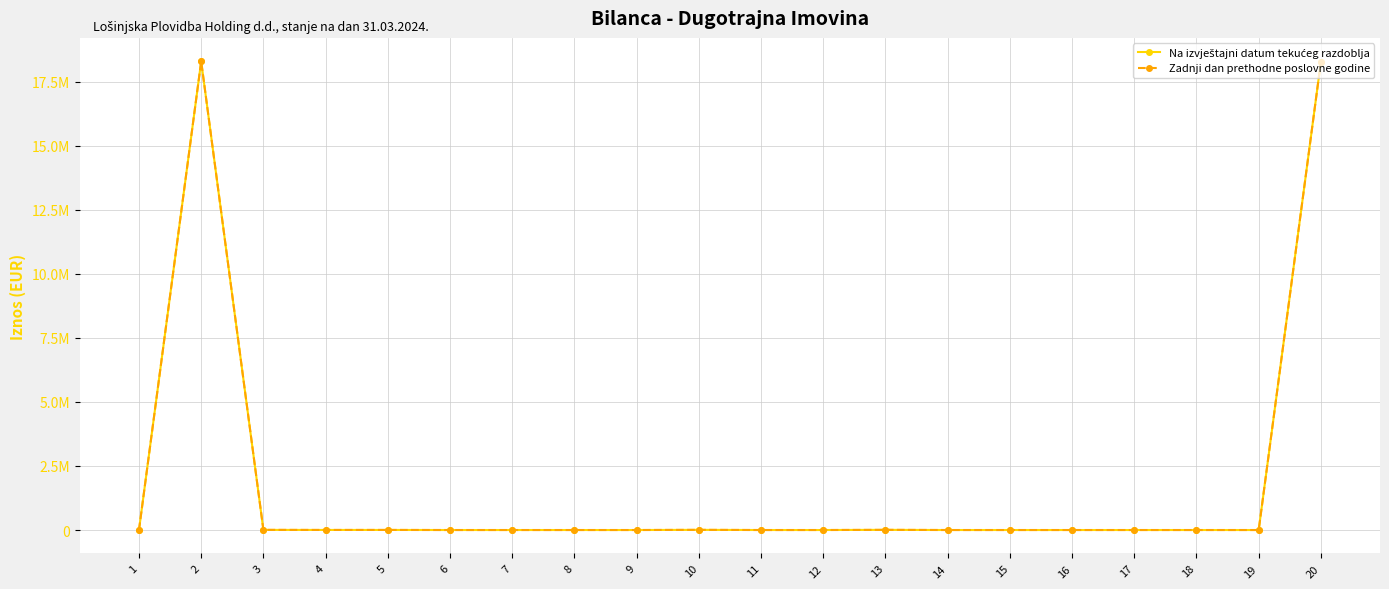

Which category has the lowest value in the Zadnji dan prethodne poslovne godine series?

1